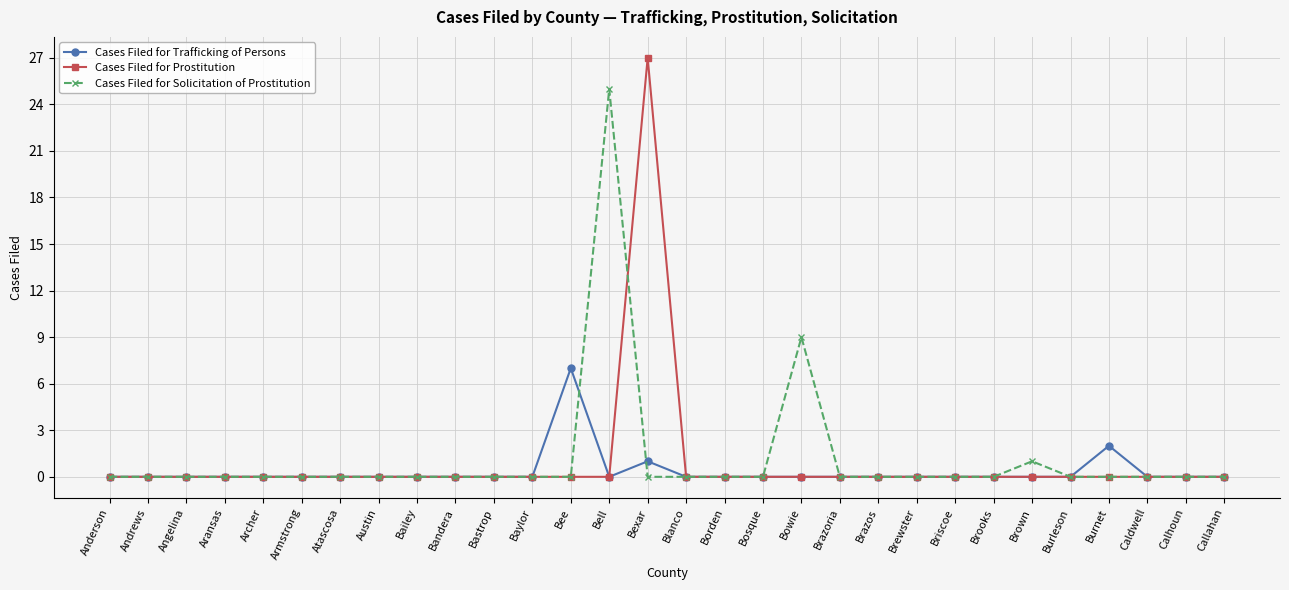

How many series are shown in this chart?

3